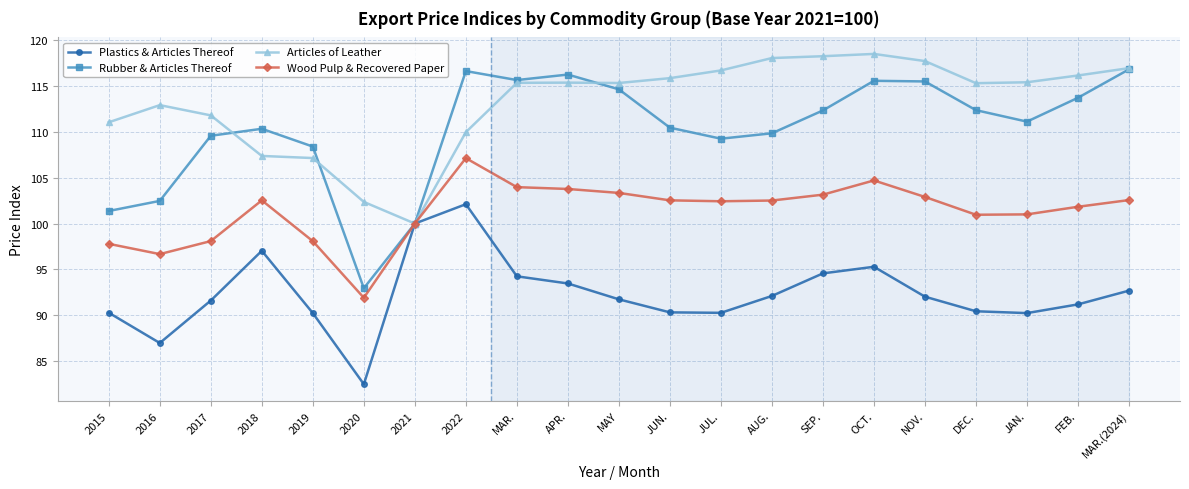

What are all the series names shown in the legend?

Plastics & Articles Thereof, Rubber & Articles Thereof, Articles of Leather, Wood Pulp & Recovered Paper